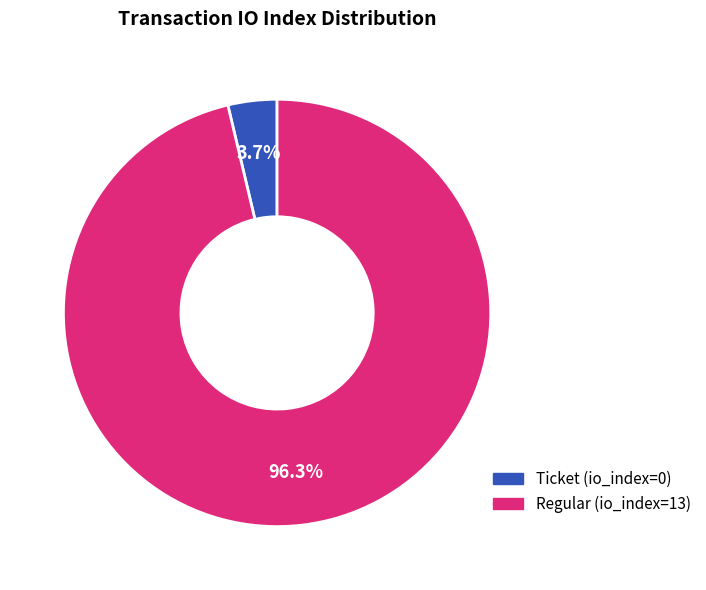

How many segments does this pie chart have?

2